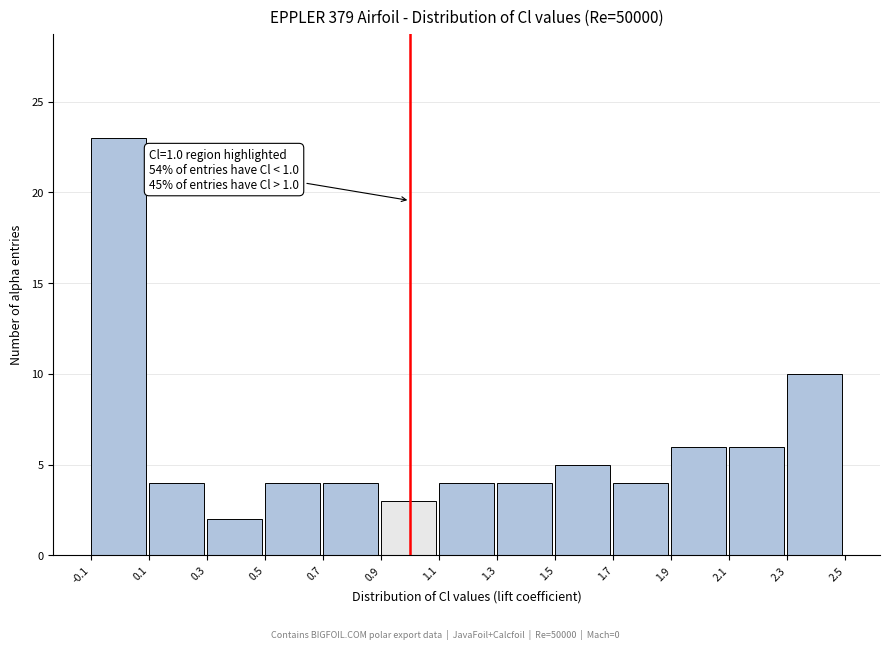

Which range on the x-axis has the tallest bar?

-0.1 to 0.1